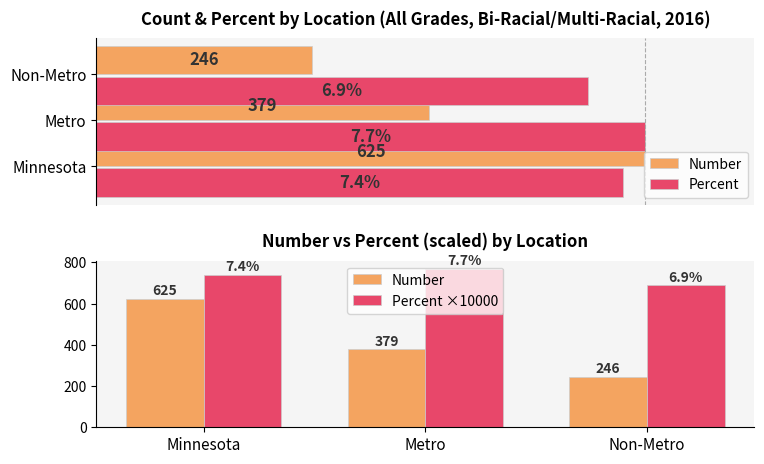

What is the difference between the maximum and minimum values in the Percent ×10000 series?

80.0